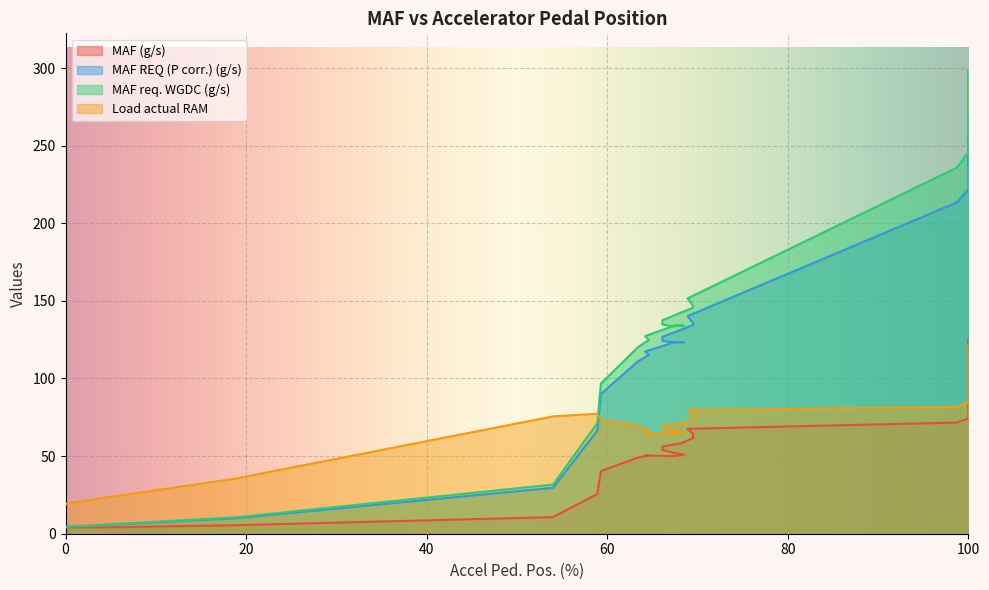

Which category has the highest value across all series?

100.0